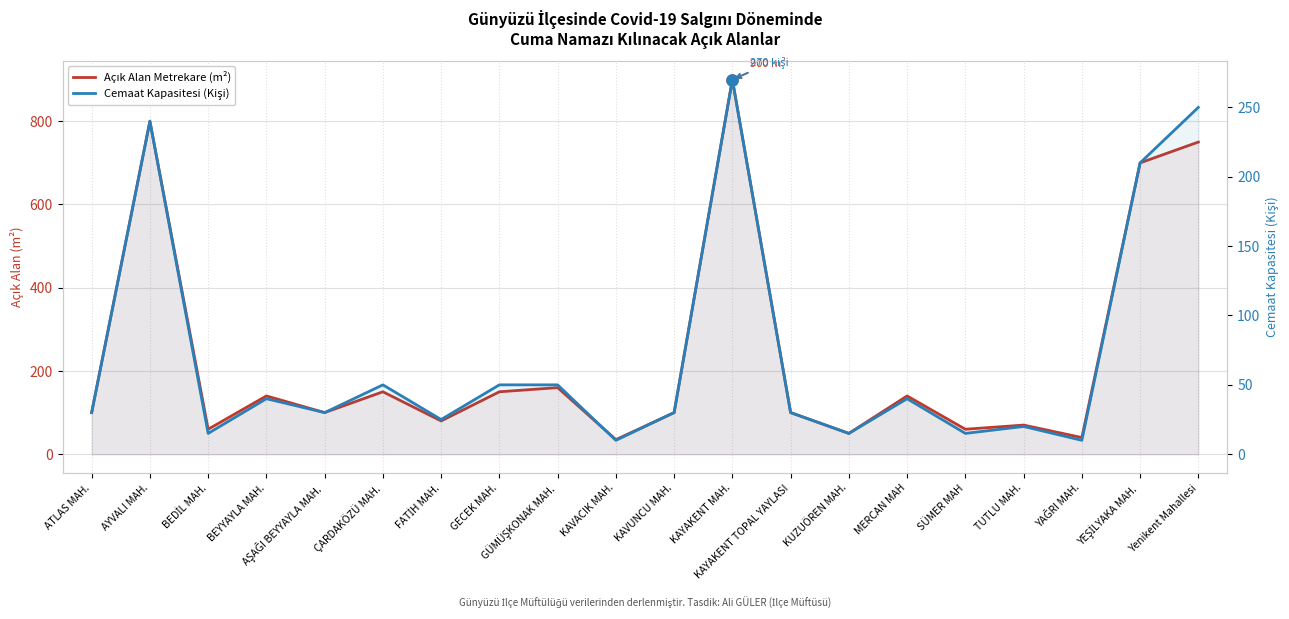

What is the sum of all Açık Alan Metrekare (m²) values?

4685